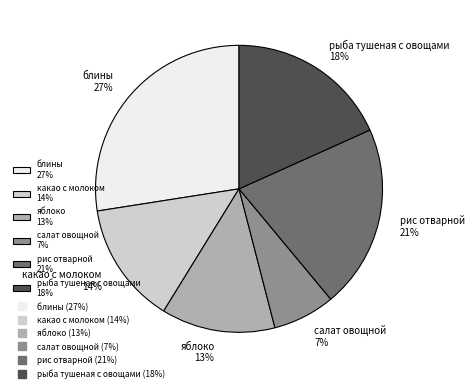

Do рис отварной and блины together represent more than half of the pie?

No